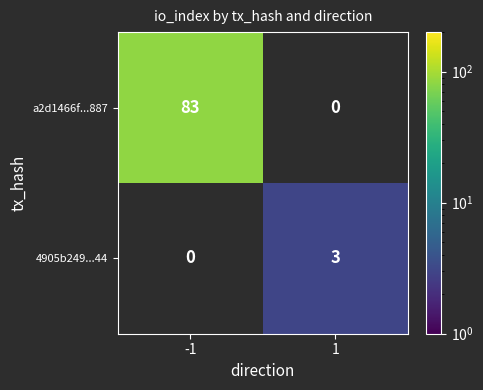

Is it true that a2d1466f...887 equals 116.2 at -1?

False